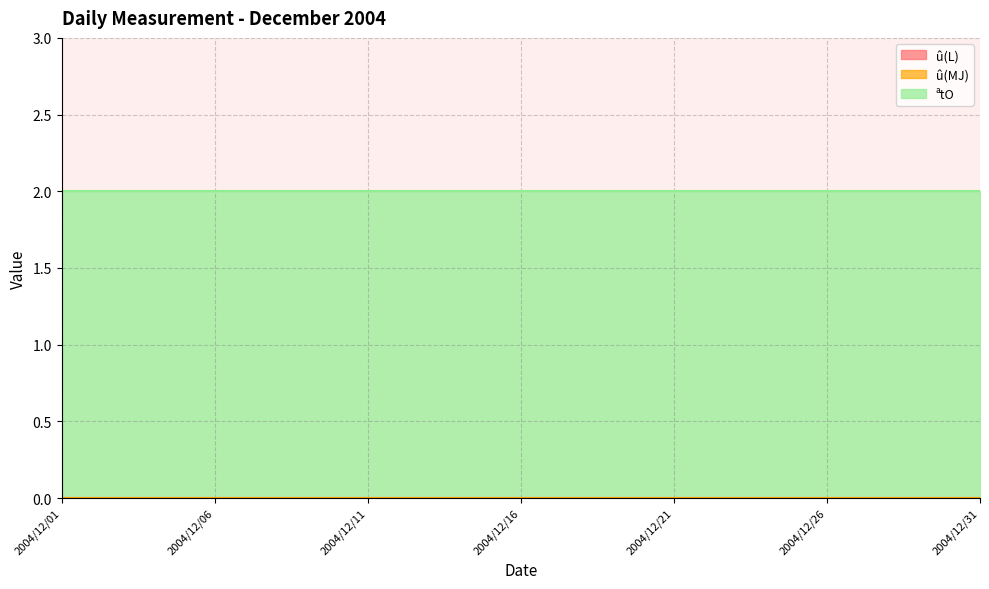

Which series has the largest total across all categories?

ªtO